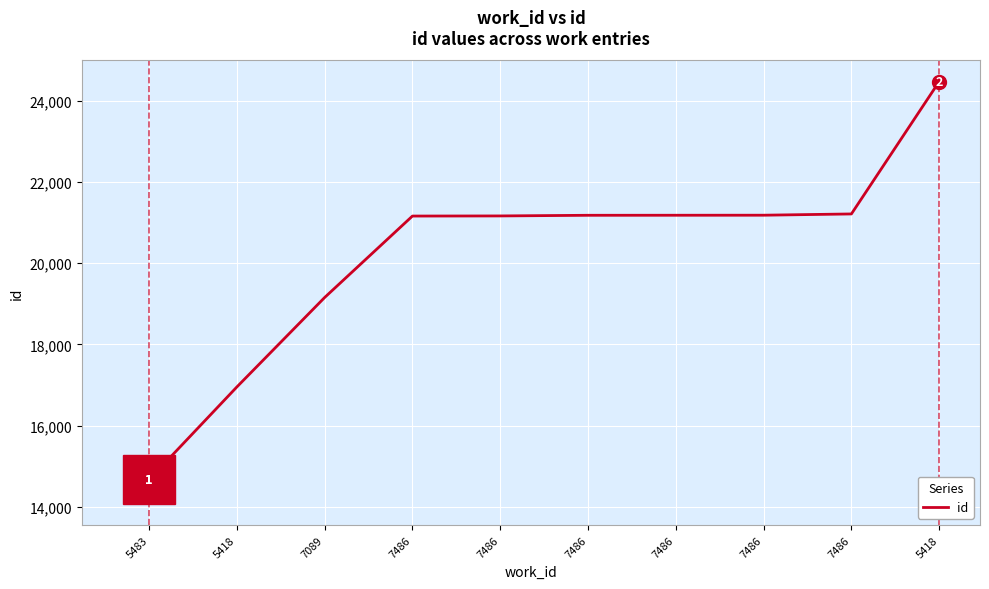

Count the number of data series in this chart.

1